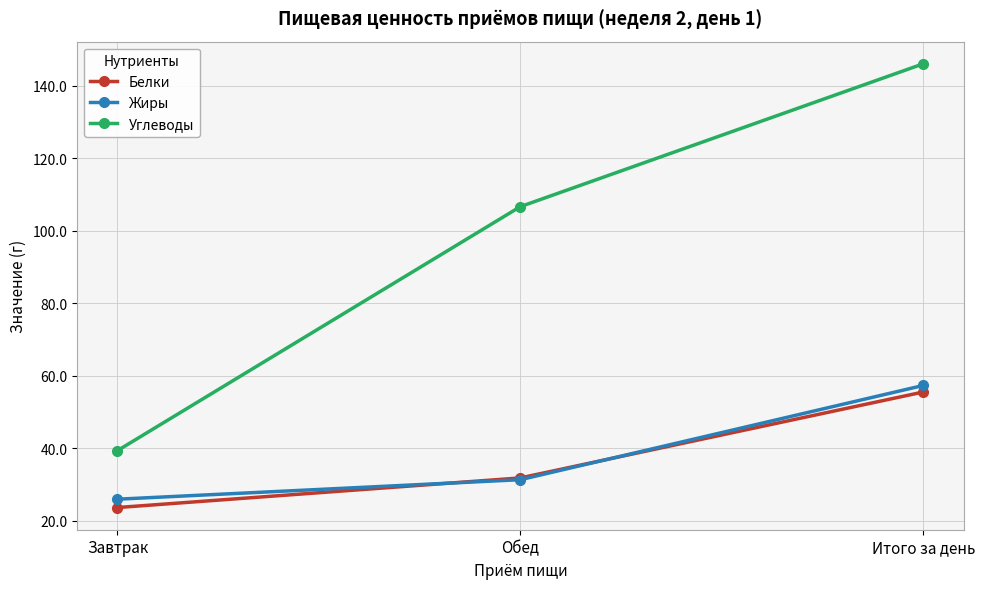

What is the label of the 3rd point from the left?

Итого за день